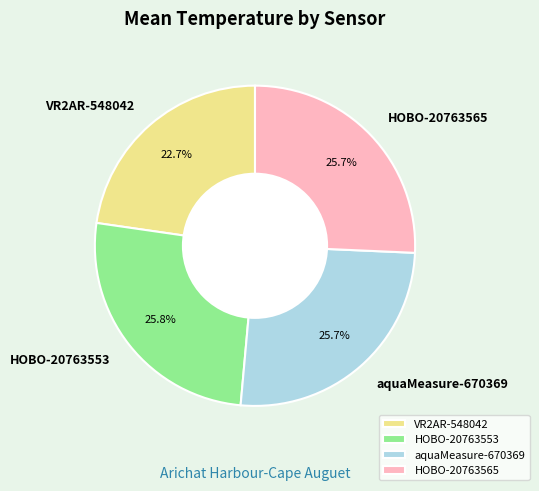

Is the sum of VR2AR-548042 and aquaMeasure-670369 greater than half?

No